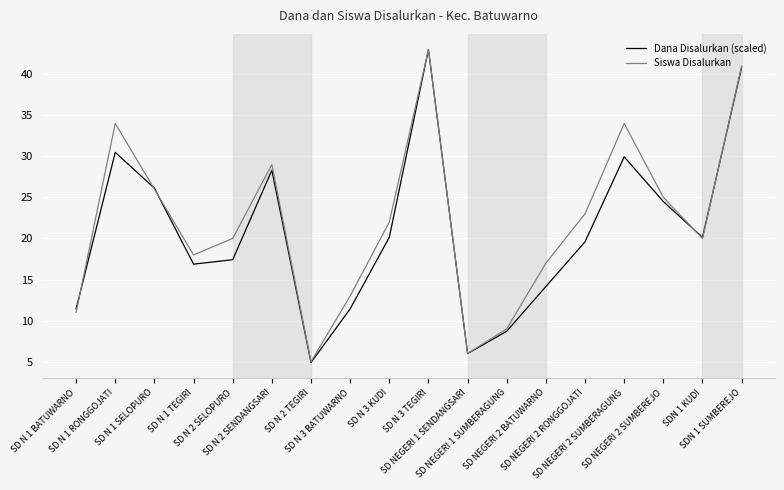

Reading left to right, extract all data points from this chart.

Dana Disalurkan (scaled): SD N 1 BATUWARNO=11.4	SD N 1 RONGGOJATI=30.5	SD N 1 SELOPURO=26.1	SD N 1 TEGIRI=16.9	SD N 2 SELOPURO=17.4	SD N 2 SENDANGSARI=28.3	SD N 2 TEGIRI=4.9	SD N 3 BATUWARNO=11.4	SD N 3 KUDI=20.1	SD N 3 TEGIRI=43.0	SD NEGERI 1 SENDANGSARI=6.0	SD NEGERI 1 SUMBERAGUNG=8.7	SD NEGERI 2 BATUWARNO=14.2	SD NEGERI 2 RONGGOJATI=19.6	SD NEGERI 2 SUMBERAGUNG=29.9	SD NEGERI 2 SUMBEREJO=24.5	SDN 1 KUDI=20.1	SDN 1 SUMBEREJO=40.8
Siswa Disalurkan: SD N 1 BATUWARNO=11.0	SD N 1 RONGGOJATI=34.0	SD N 1 SELOPURO=26.0	SD N 1 TEGIRI=18.0	SD N 2 SELOPURO=20.0	SD N 2 SENDANGSARI=29.0	SD N 2 TEGIRI=5.0	SD N 3 BATUWARNO=13.0	SD N 3 KUDI=22.0	SD N 3 TEGIRI=43.0	SD NEGERI 1 SENDANGSARI=6.0	SD NEGERI 1 SUMBERAGUNG=9.0	SD NEGERI 2 BATUWARNO=17.0	SD NEGERI 2 RONGGOJATI=23.0	SD NEGERI 2 SUMBERAGUNG=34.0	SD NEGERI 2 SUMBEREJO=25.0	SDN 1 KUDI=20.0	SDN 1 SUMBEREJO=41.0